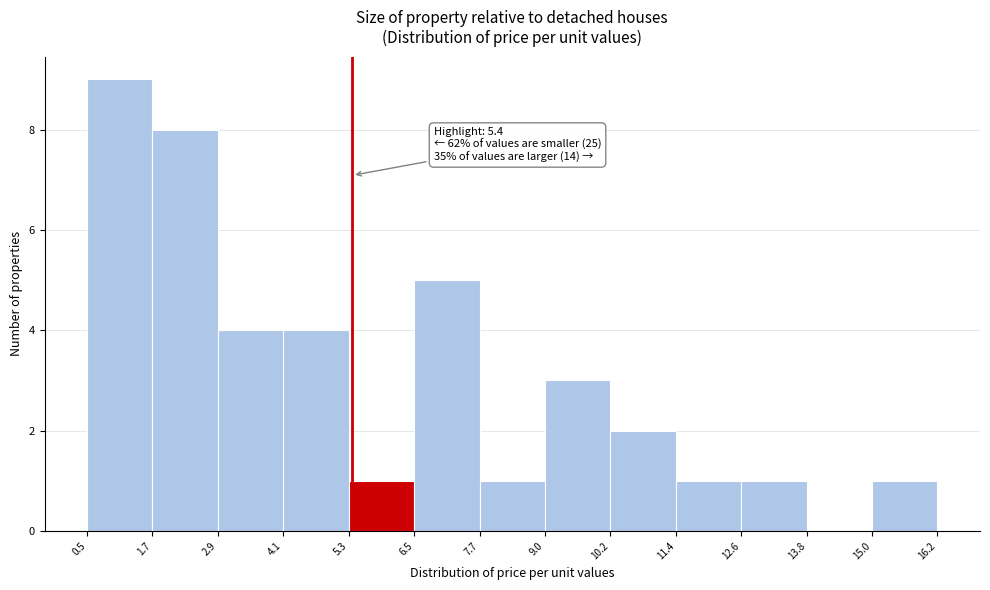

Over which range of the x-axis is the bar tallest?

0.5 to 1.7